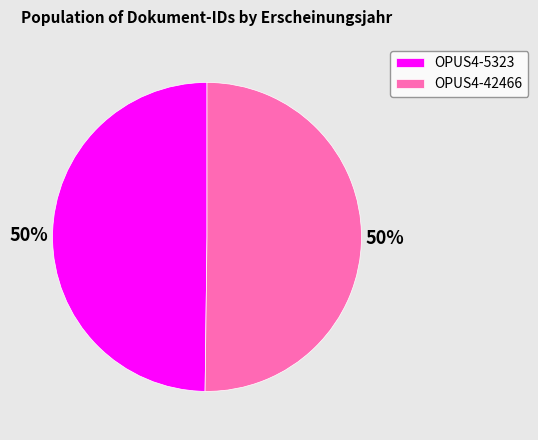

To the nearest percent, what is the combined percentage of OPUS4-42466 and OPUS4-5323?

100%